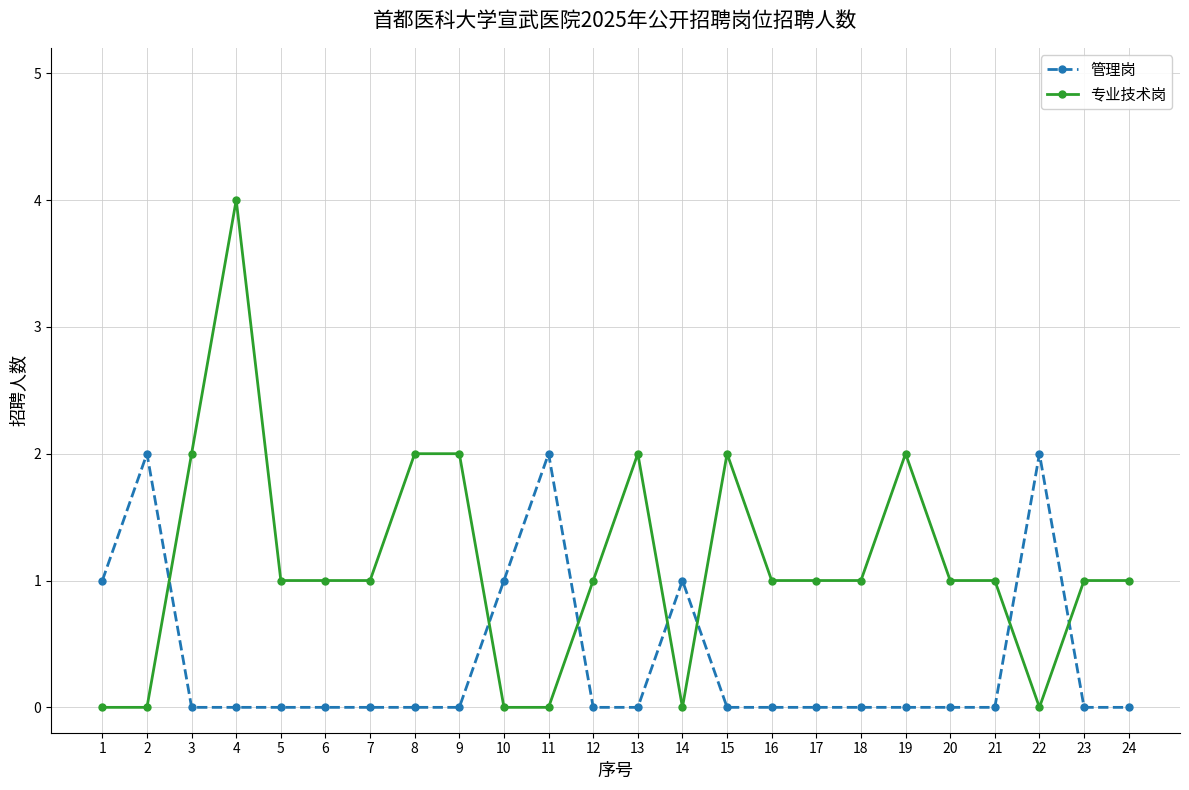

What are all the series names shown in the legend?

管理岗, 专业技术岗